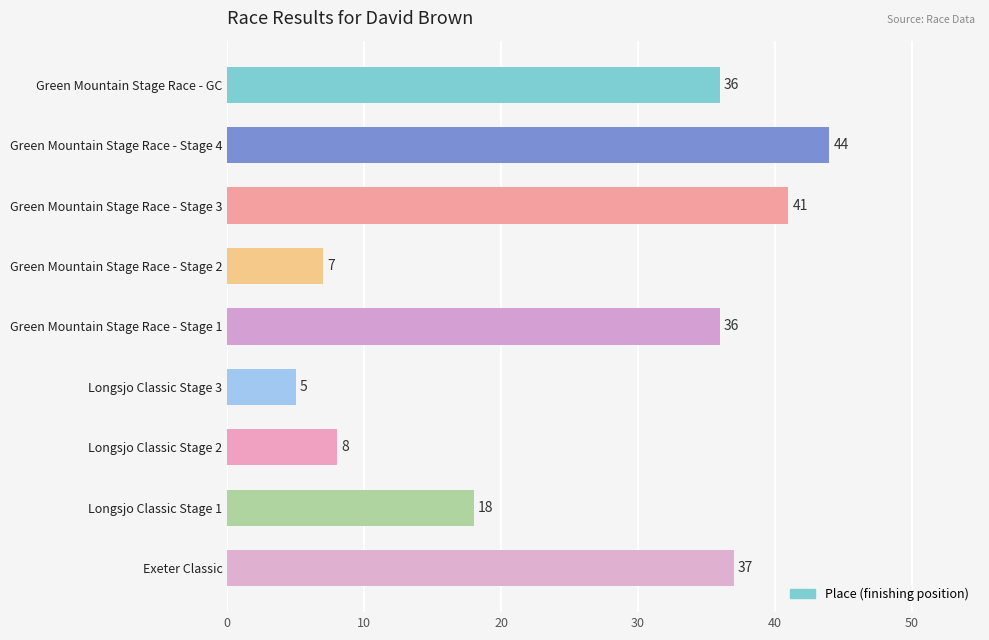

Approximately how many times larger is the value at Exeter Classic compared to Green Mountain Stage Race - Stage 3?

0.9